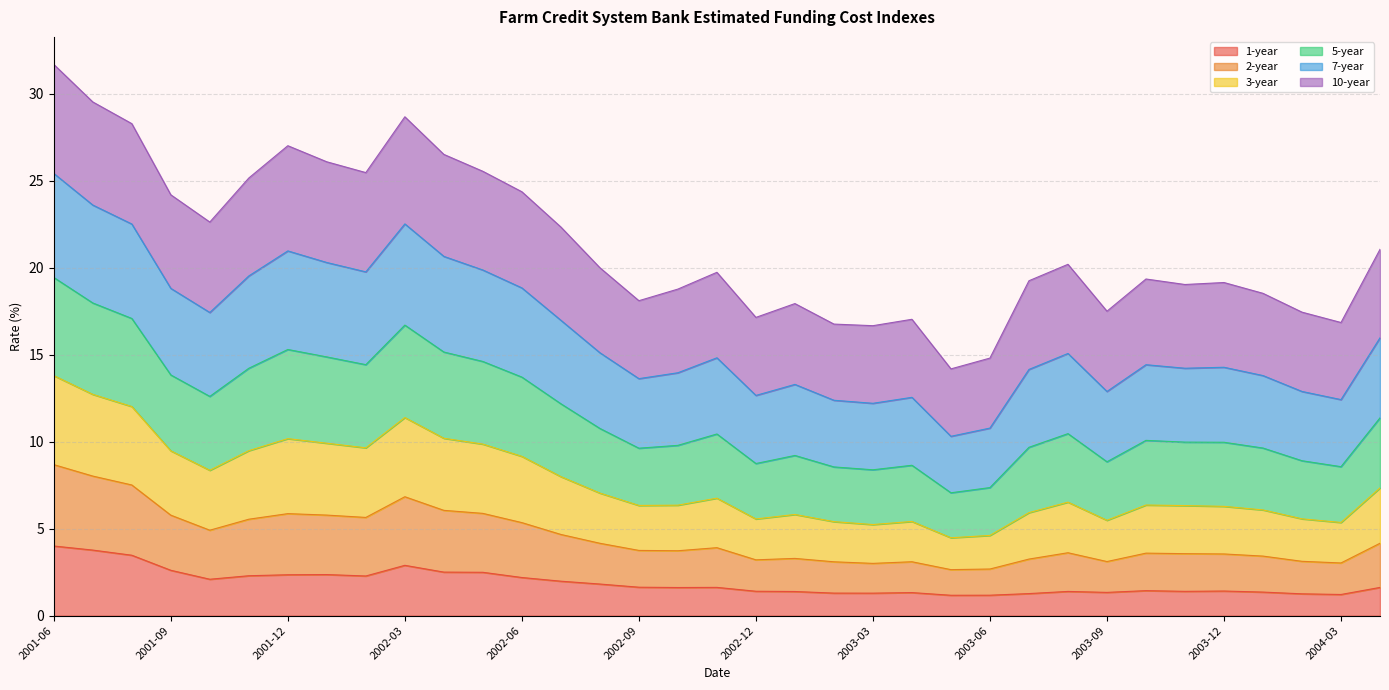

True or false: 3-year and 5-year cross at least once.

False